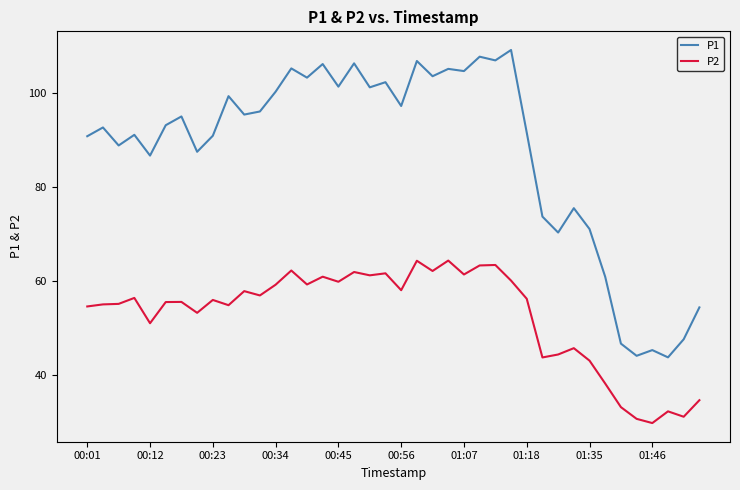

Which series has the largest total across all categories?

P1